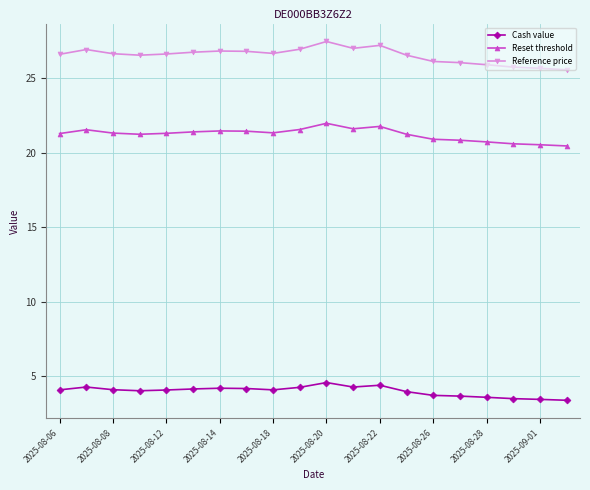

What is the value of the Reset threshold point at the 6th from the left?

21.4